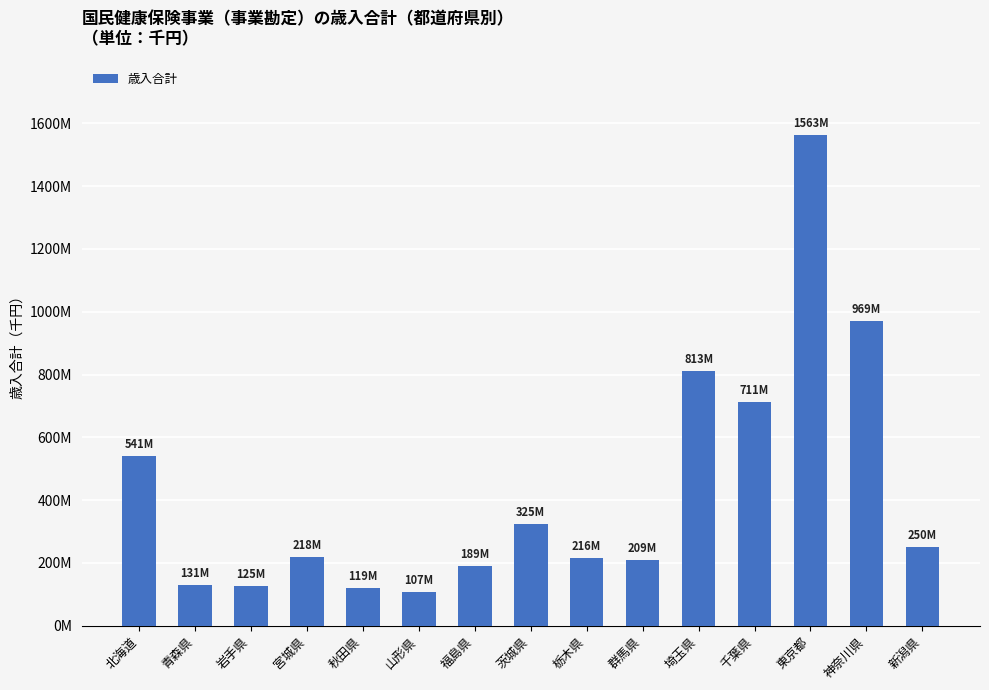

What is the change in value from 福島県 to 群馬県?

+19625750